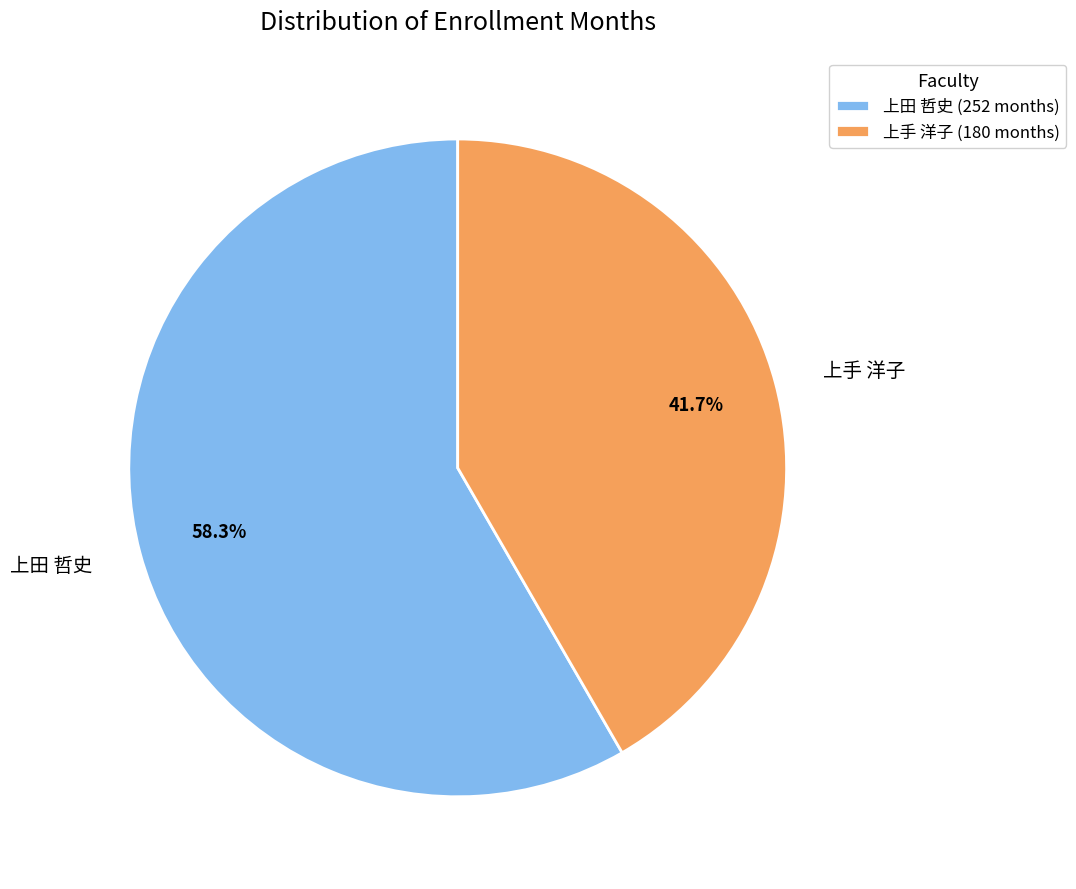

Which category has the smallest portion of the pie?

上手 洋子